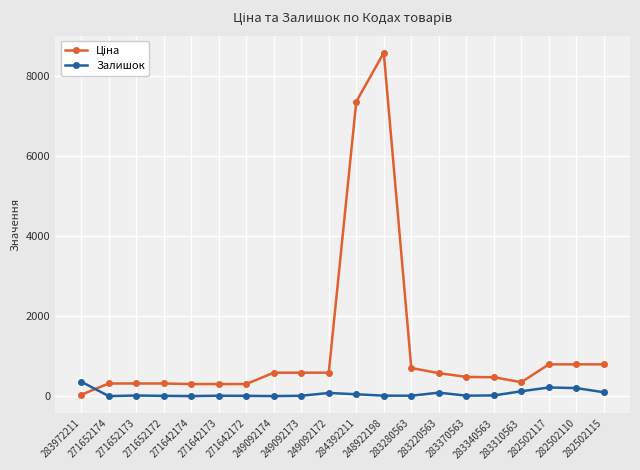

What is the value of the Залишок point at the 18th from the left?

215.0